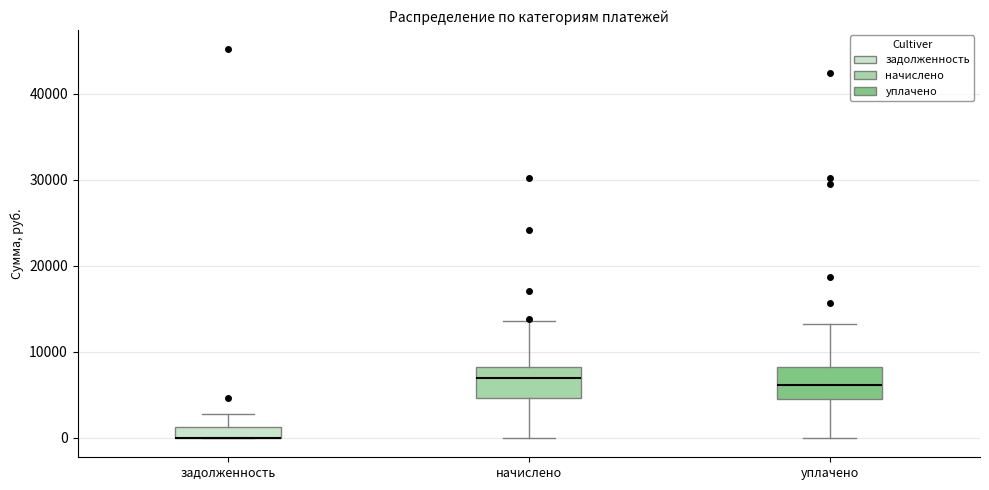

Where is the upper edge of the box for задолженность on the y-axis? The values are not printed on the chart, so give them approximately, as read against the axis.

1000